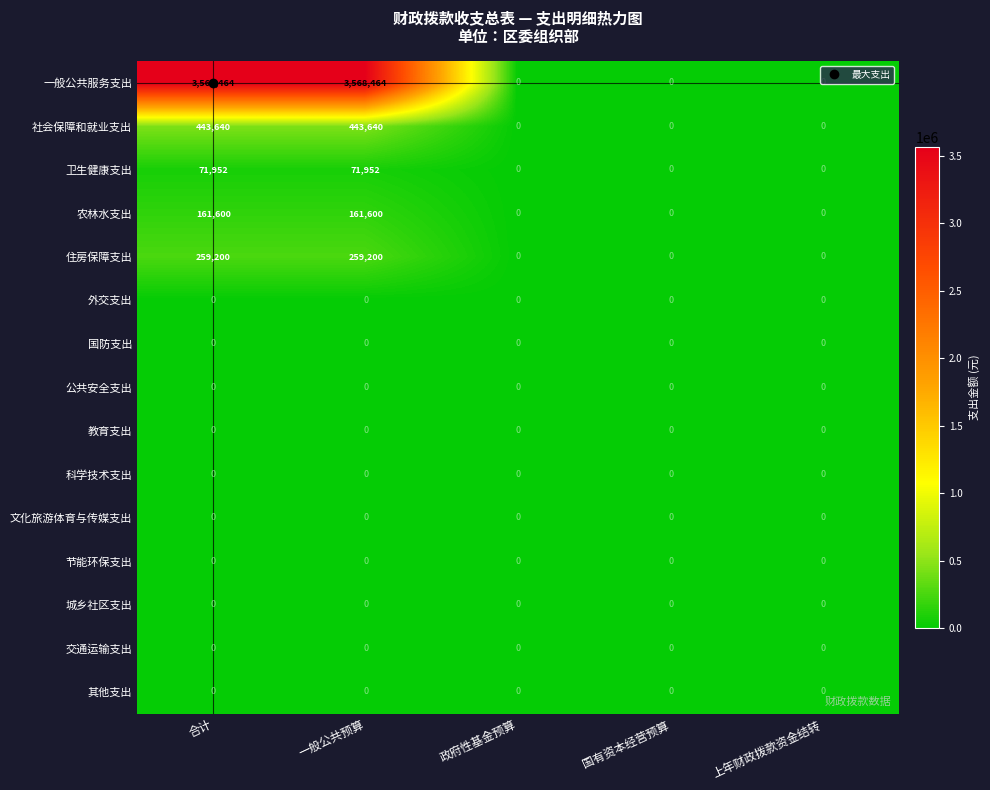

Which series has the largest total across all categories?

一般公共服务支出